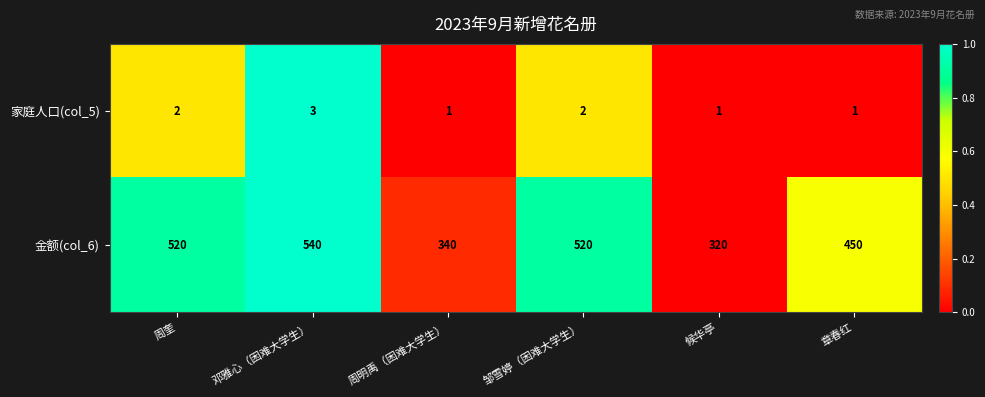

The value of 金额(col_6) at 周奎 is 744. True or false?

False